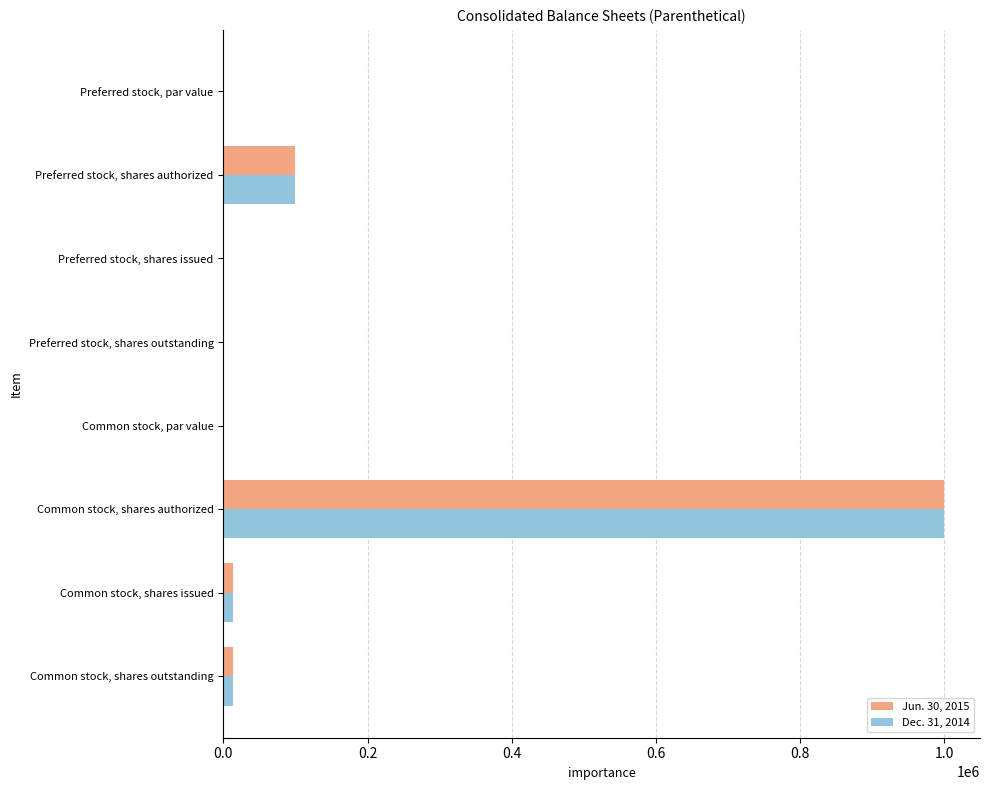

What is the sum of the Jun. 30, 2015 values at Preferred stock, shares outstanding and Common stock, shares authorized?

1000000.0